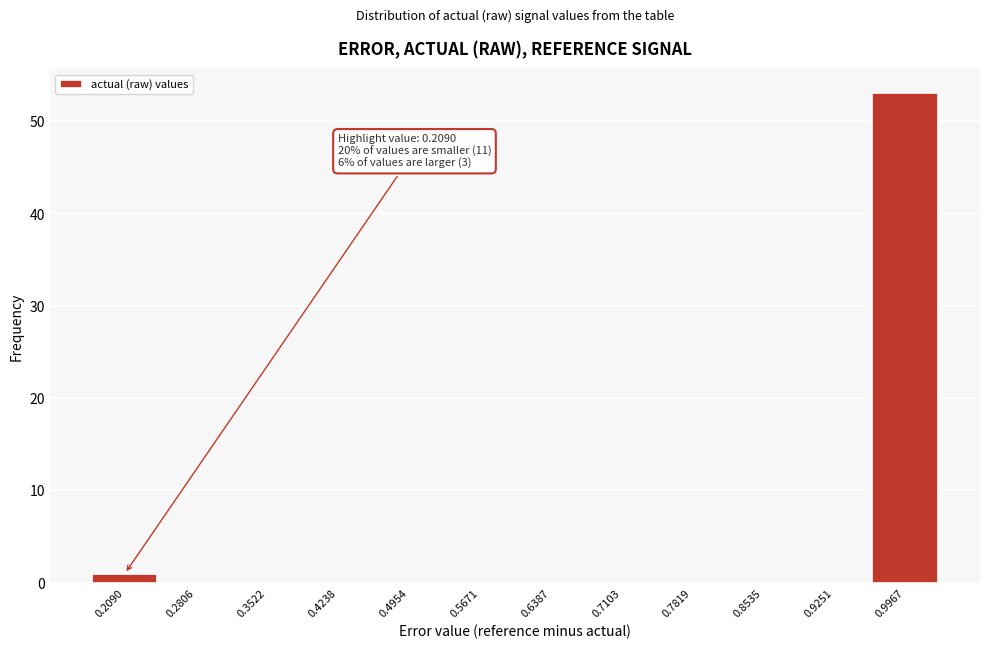

Reading left to right, what are all the values shown in this chart?

0.2090=1	0.2806=0	0.3522=0	0.4238=0	0.4954=0	0.5671=0	0.6387=0	0.7103=0	0.7819=0	0.8535=0	0.9251=0	0.9967=53